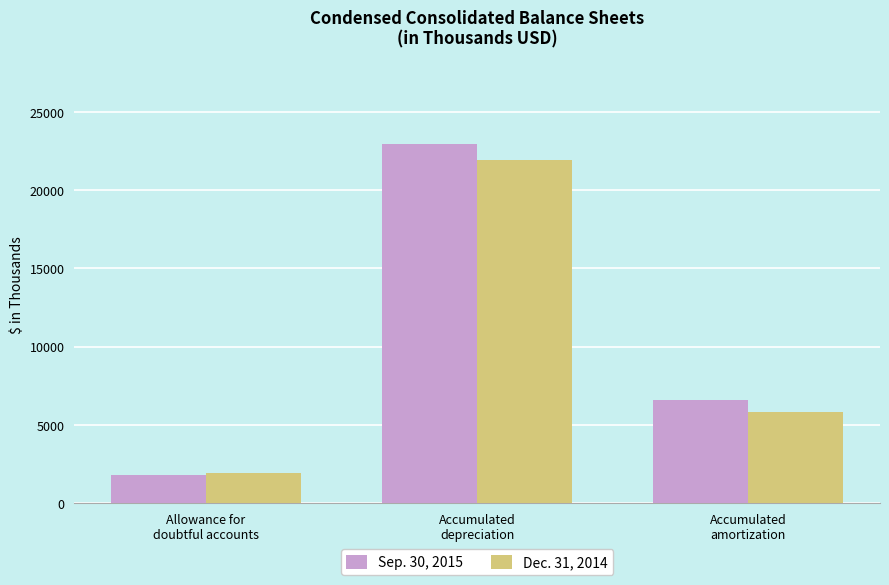

At how many categories does at least one series exceed 11295?

1